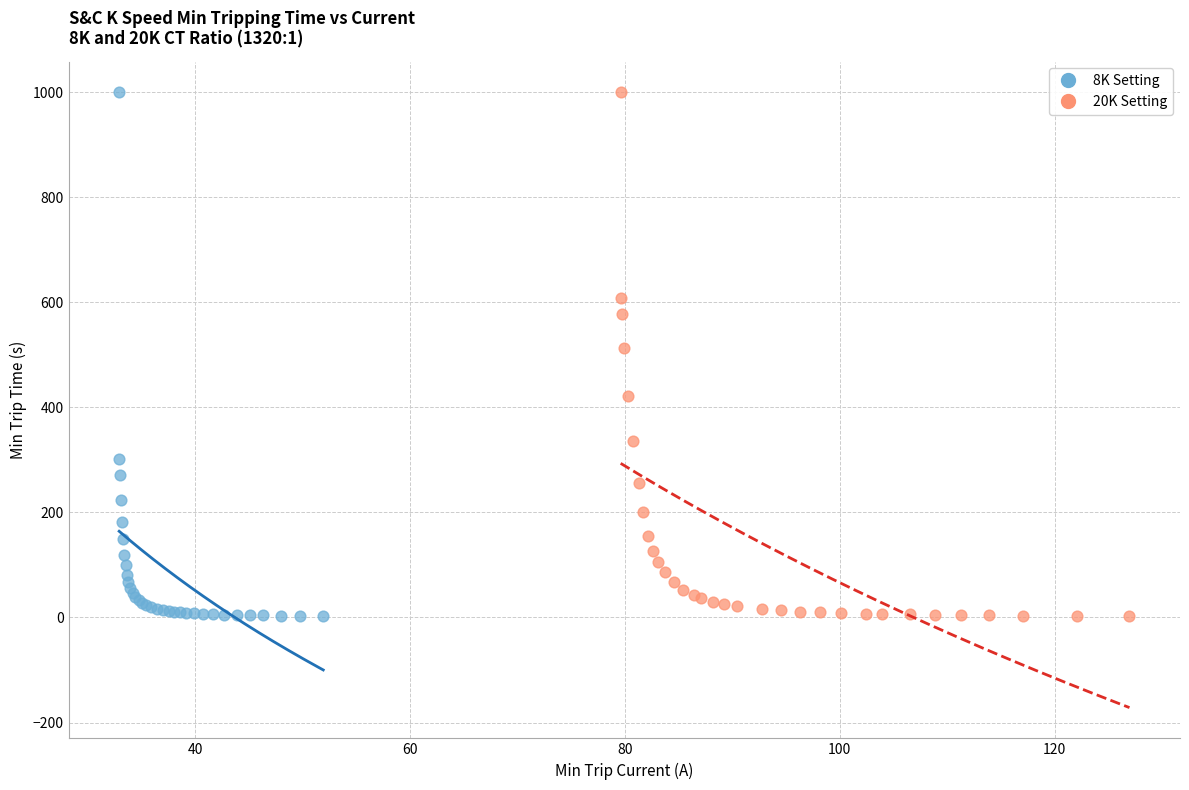

What are all the series names shown in the legend?

8K Setting, 20K Setting